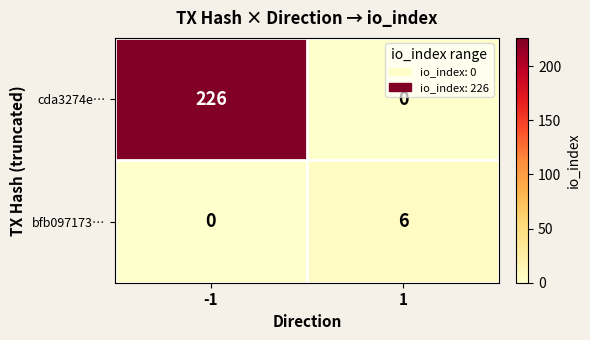

What is the highest value of the cda3274e… series?

226